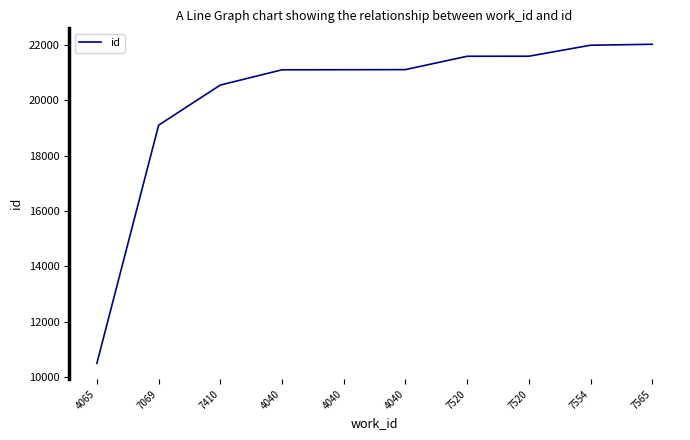

How many lines are shown in the chart?

1